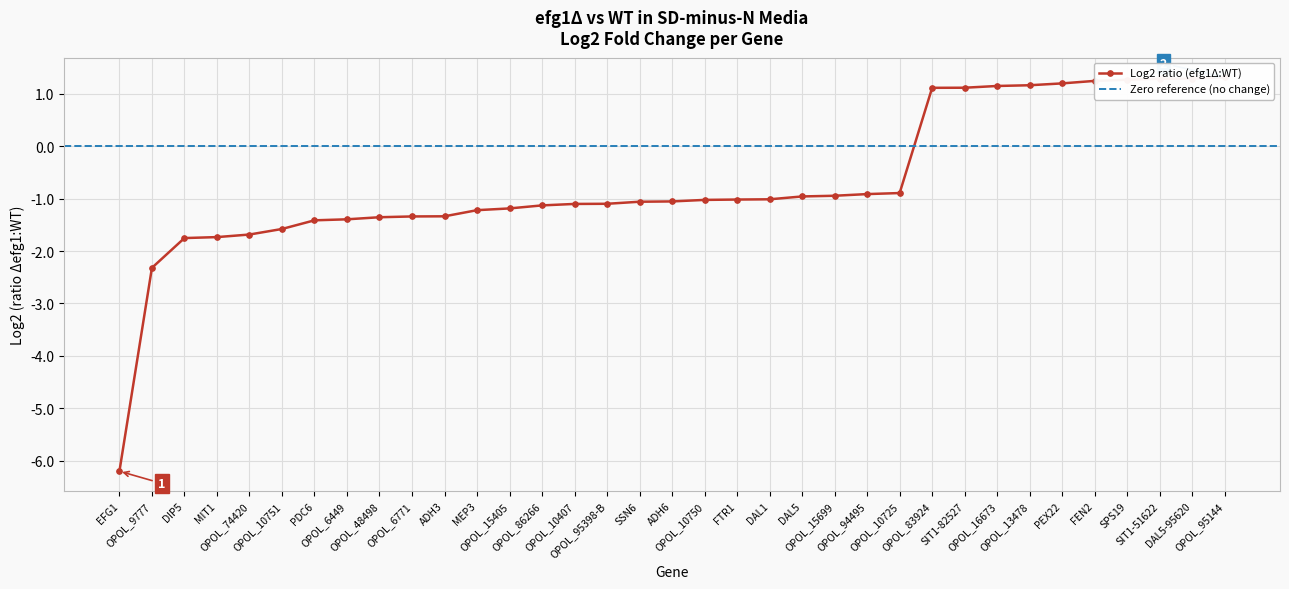

The chart shows a value of 1.2 at FEN2. True or false?

True